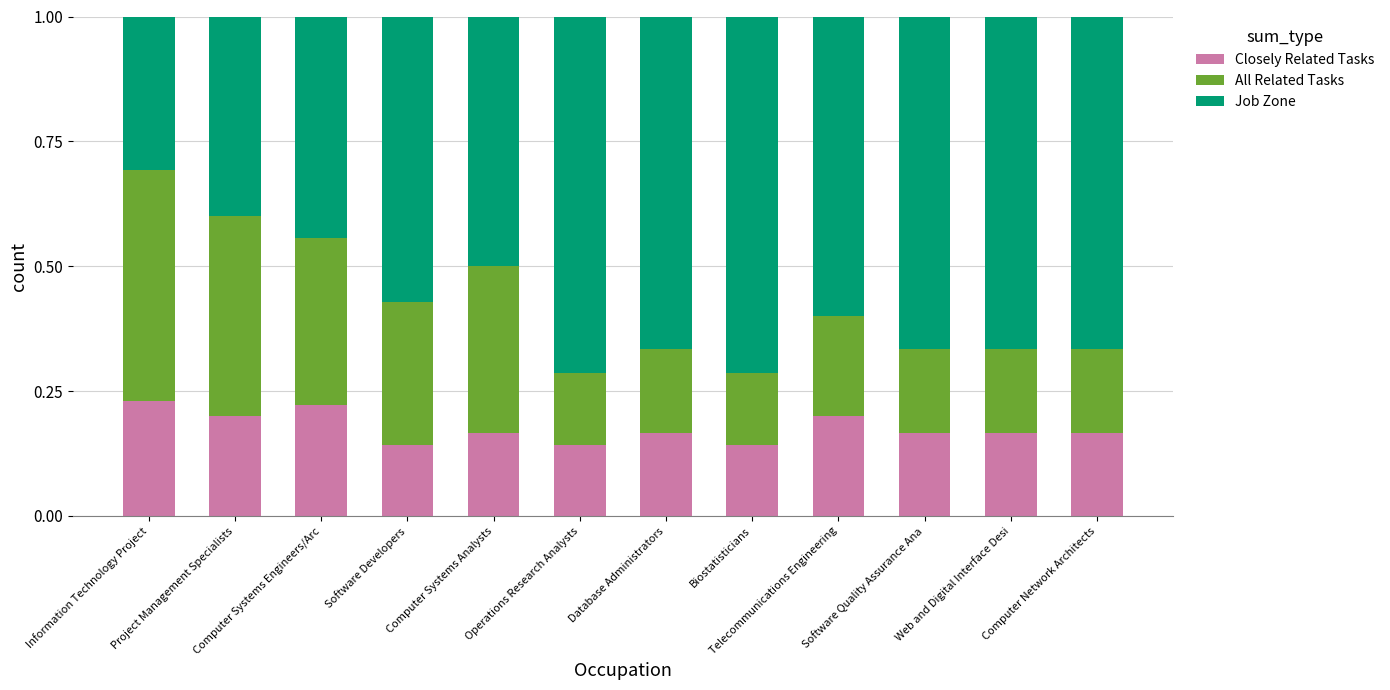

Count the Closely Related Tasks values in the range 0 to 1.

12